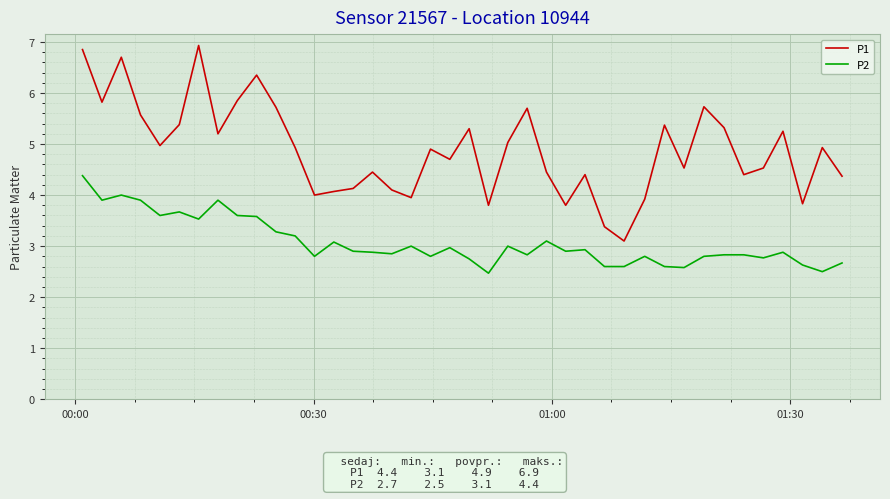

What is the maximum value for P1?

6.9